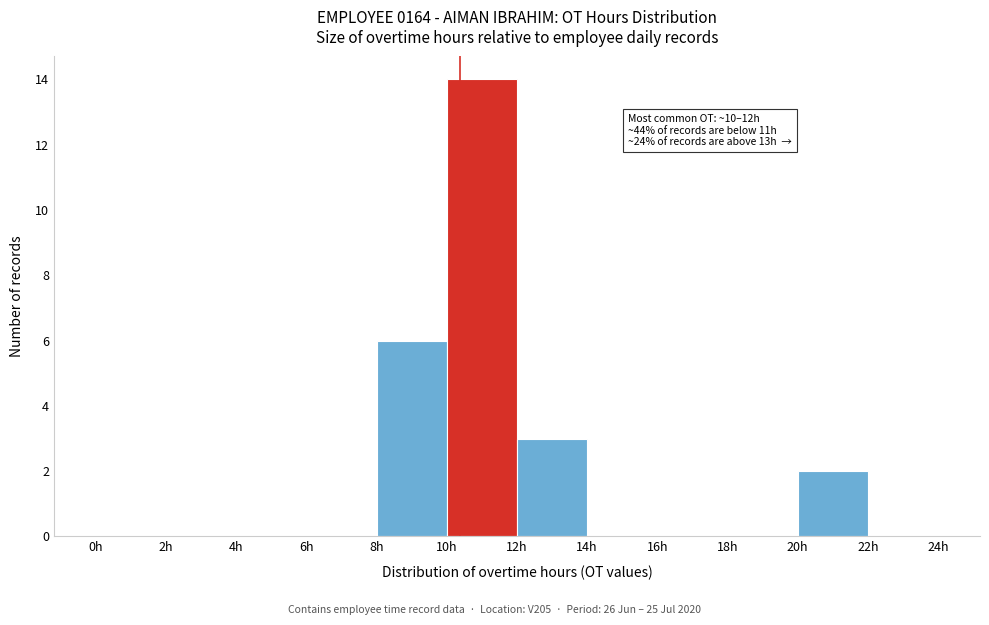

Which range on the x-axis has the tallest bar?

10 to 12